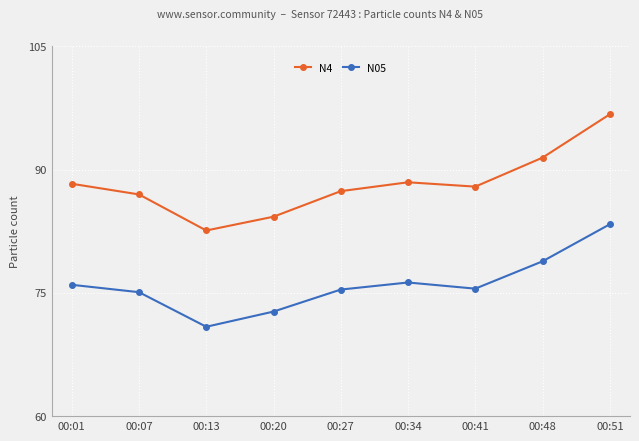

Where is the first local minimum for N4?

00:13